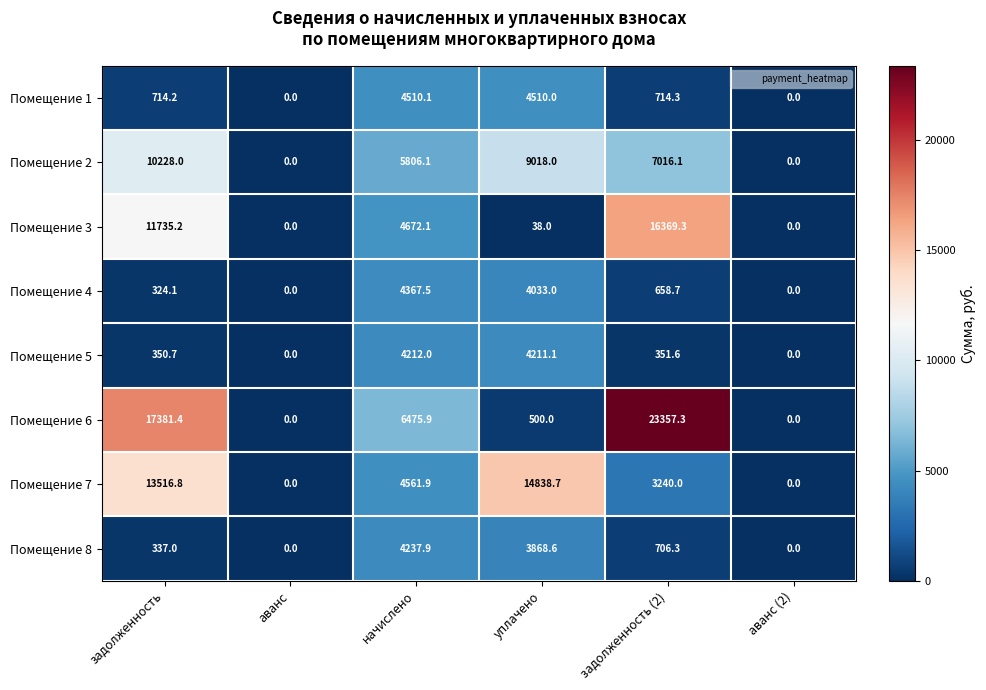

Rank the series at задолженность from lowest to highest value.

Помещение 4, Помещение 8, Помещение 5, Помещение 1, Помещение 2, Помещение 3, Помещение 7, Помещение 6